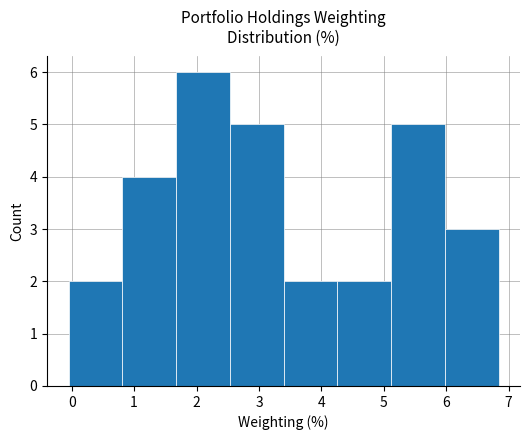

Reading left to right, transcribe this chart: for each bar, give the range it covers on the x-axis and its height. Neither the bar edges nor the heights are printed on the chart, so give them approximately, as read against the axes.

-0.1 to 0.8: 2
0.8 to 1.7: 4
1.7 to 2.5: 6
2.5 to 3.4: 5
3.4 to 4.3: 2
4.3 to 5.1: 2
5.1 to 6.0: 5
6.0 to 6.8: 3